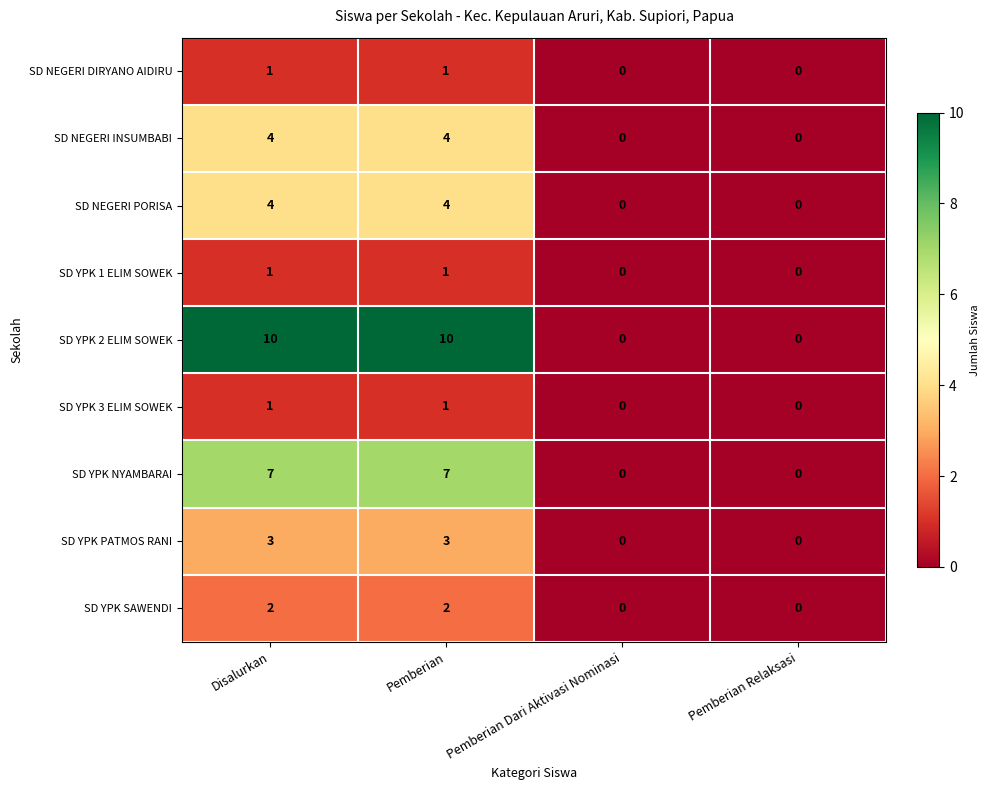

What is the greatest value displayed?

10